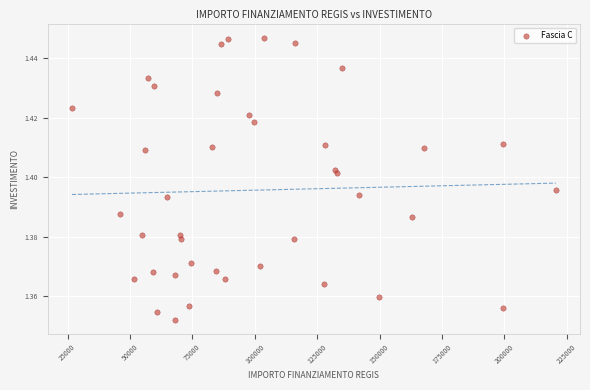

What is the range of X values (max minus min)?

193933.1